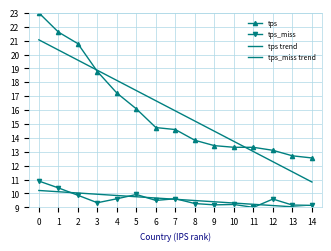

List the labels in order of tps value, largest first.

0, 1, 2, 3, 4, 5, 6, 7, 8, 9, 10, 11, 12, 13, 14